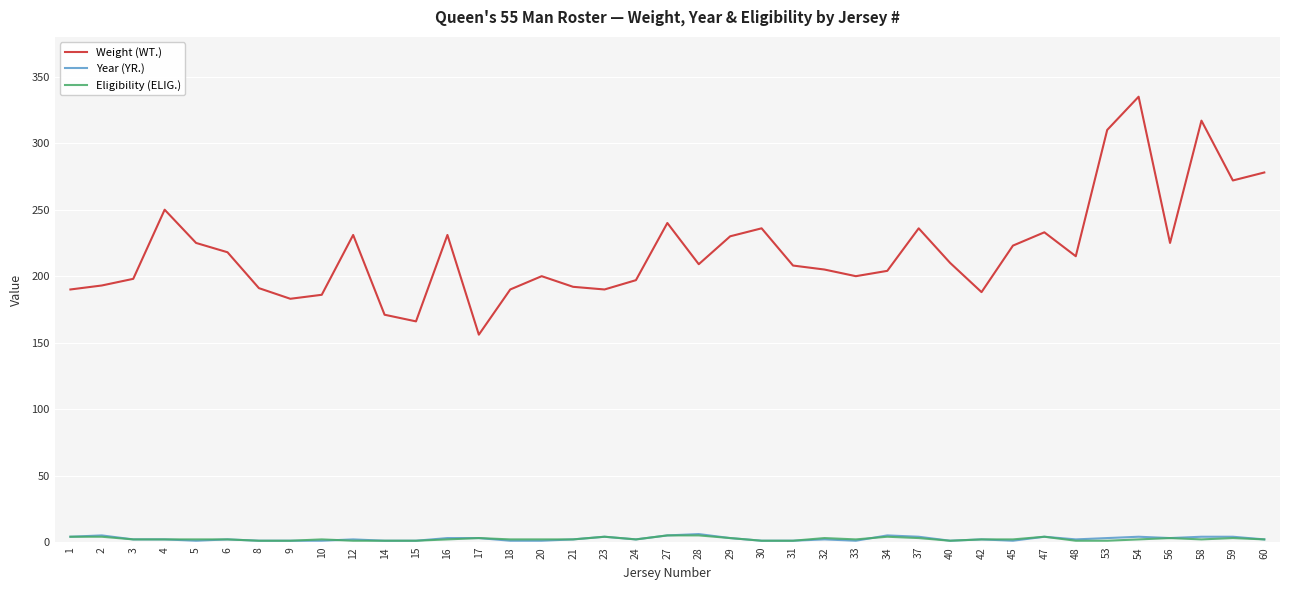

Which series has the widest spread of values?

Weight (WT.)